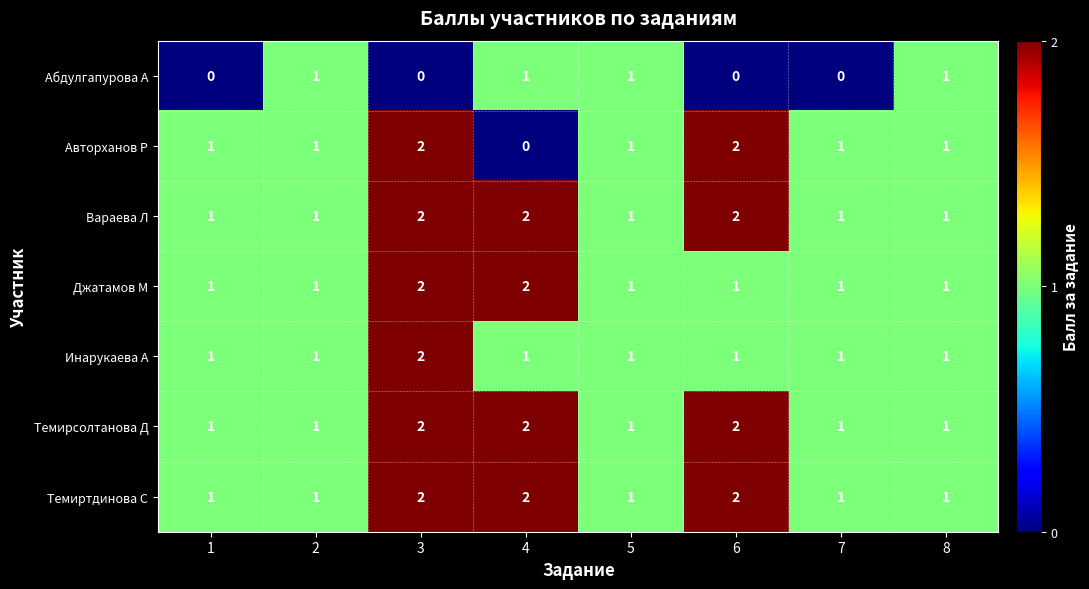

Is the value of Инарукаева А at 7 greater than the value of Абдулгапурова А at 1?

Yes